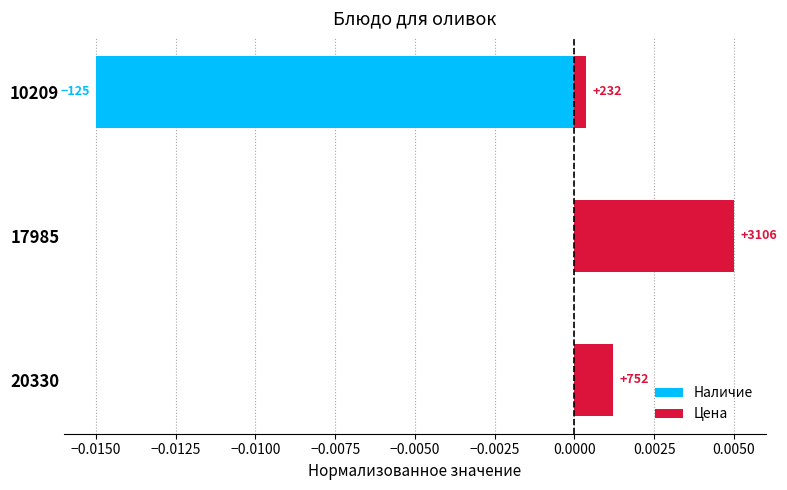

The Цена series shows 0.0 at 20330. True or false?

True